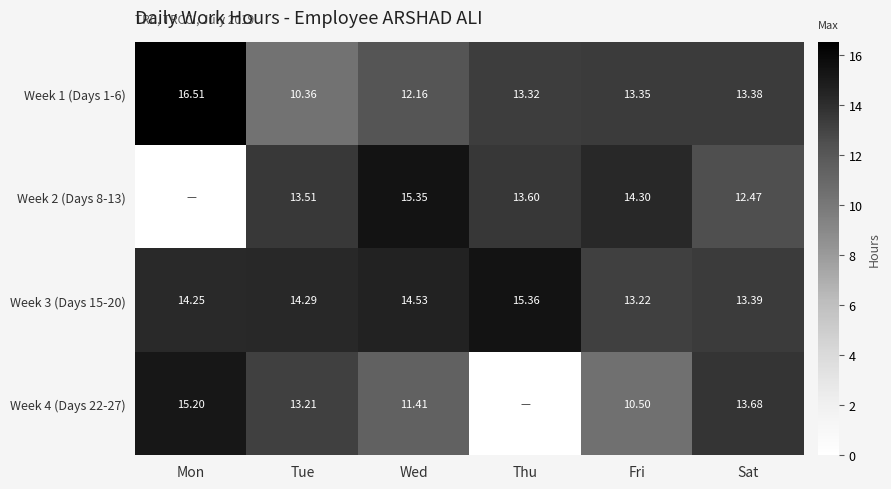

At which label does Week 1 (Days 1-6) reach its peak?

Mon